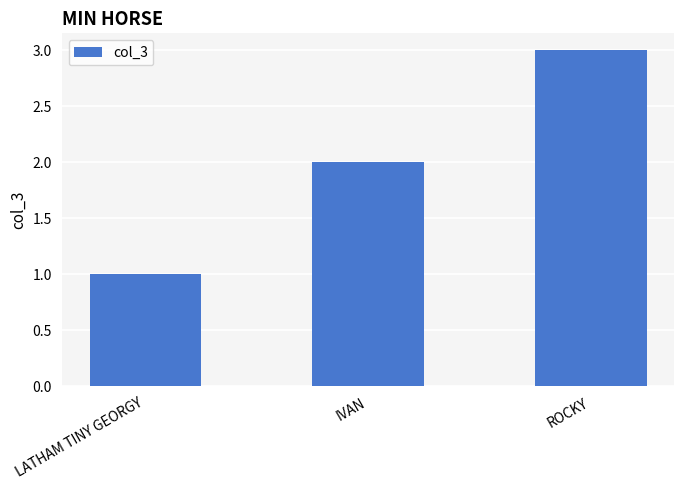

What is the label of the 1st bar from the right?

ROCKY